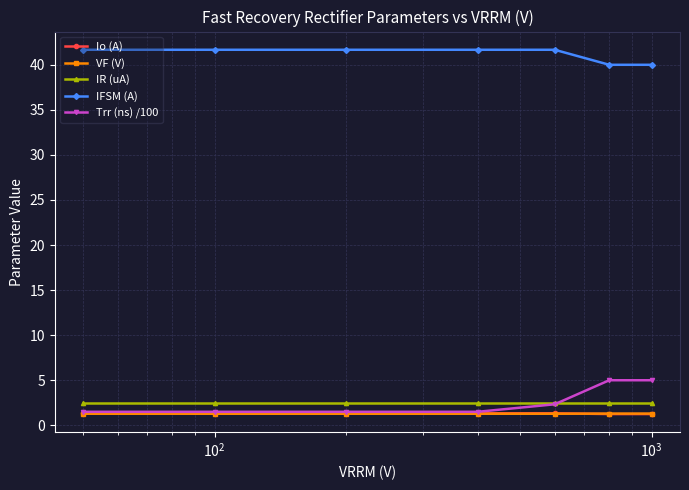

Is this an area chart (filled region under the line)?

No